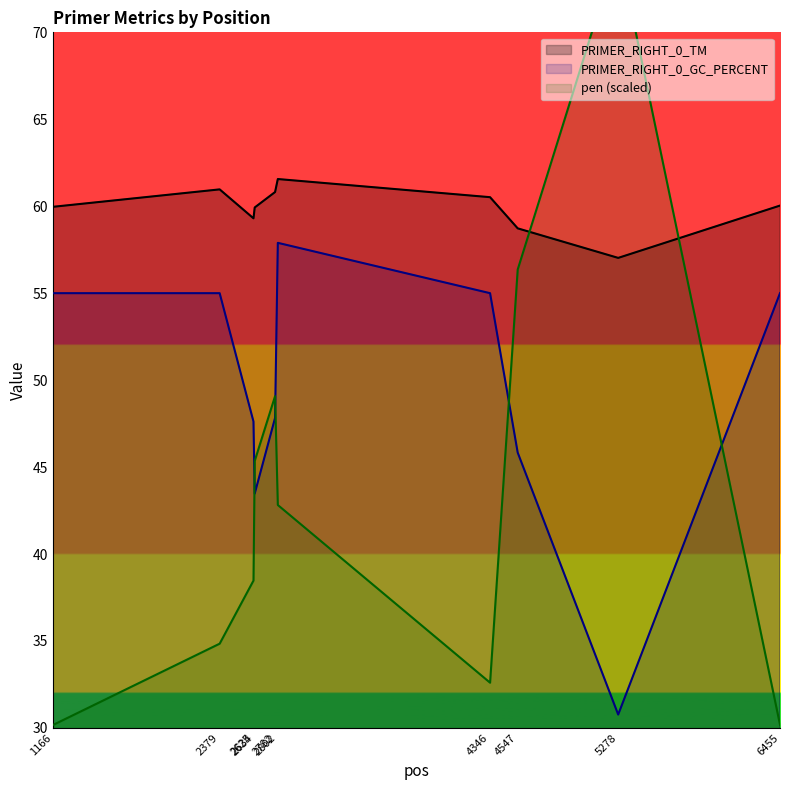

Reading right to left, extract all data points from this chart.

PRIMER_RIGHT_0_TM: 60.0	57.0	58.7	60.5	61.6	60.8	59.9	59.3	61.0	60.0
PRIMER_RIGHT_0_GC_PERCENT: 55.0	30.8	45.8	55.0	57.9	47.8	43.5	47.6	55.0	55.0
pen (scaled): 30.2	74.9	56.4	32.6	42.8	49.1	45.4	38.5	34.8	30.2